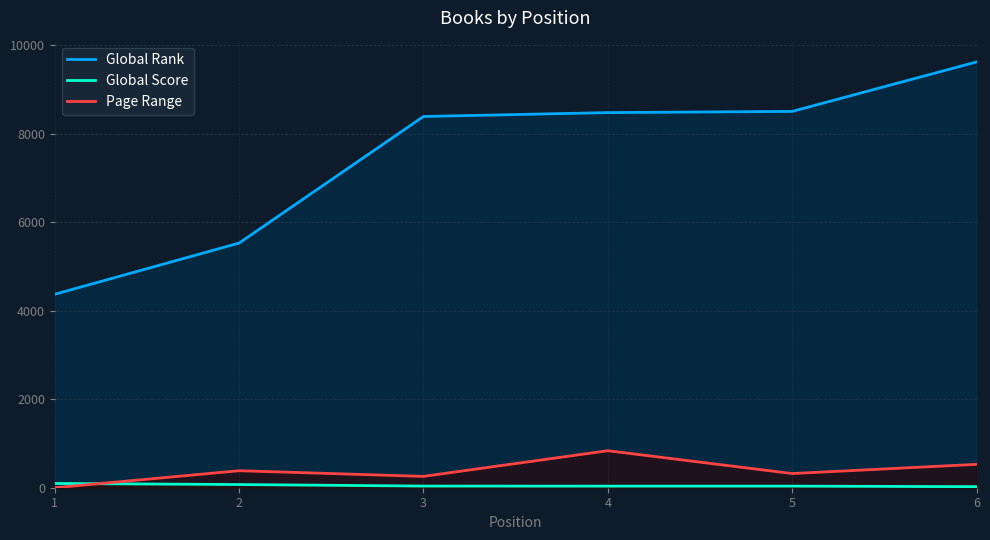

Reading left to right, what are all the values shown in this chart?

Global Rank: 1=4371	2=5527	3=8387	4=8475	5=8502	6=9619
Global Score: 1=96	2=72	3=37	4=36	5=36	6=24
Page Range: 1=0	2=384	3=256	4=836	5=320	6=528